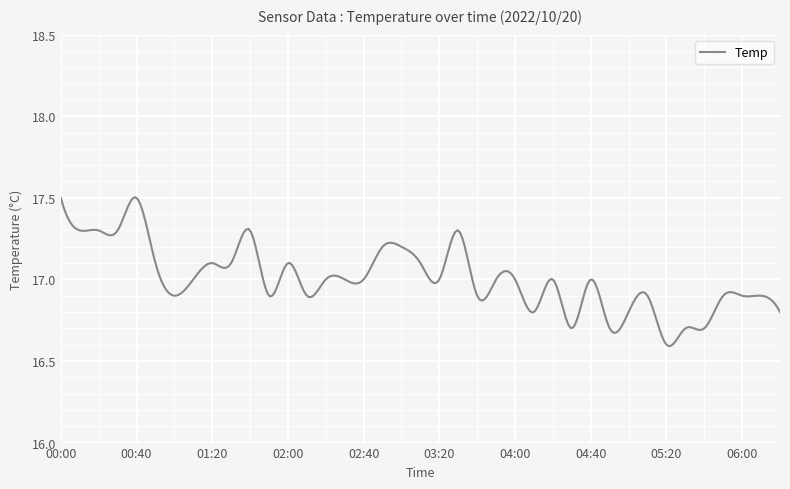

What is the difference between the maximum and minimum values?

0.9